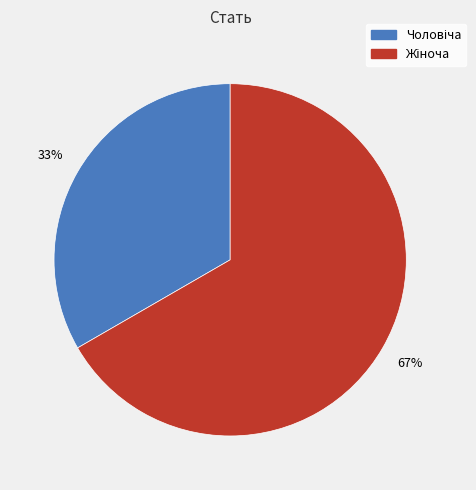

Is there any slice that represents more than half of the pie?

Yes